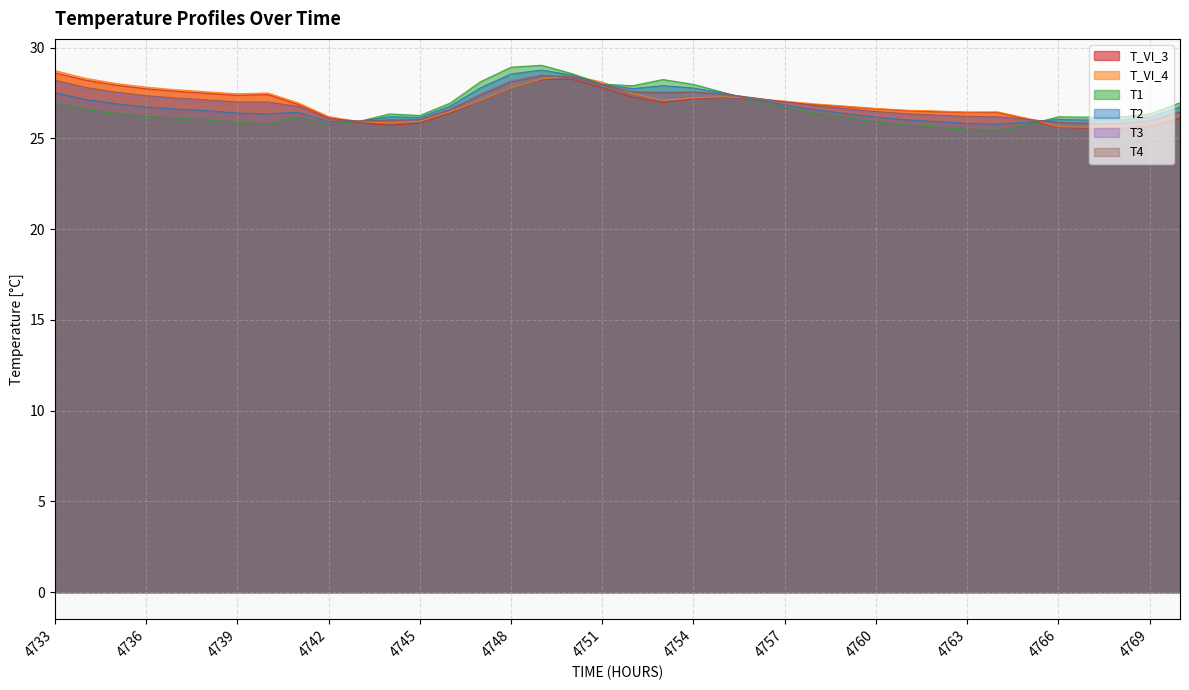

At which category is the sum across all series the highest?

4749